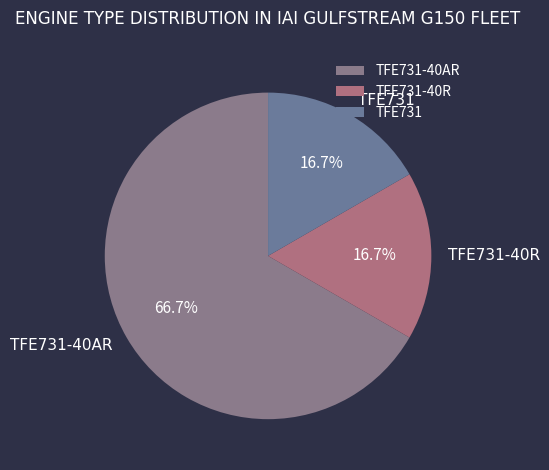

The TFE731-40AR slice represents 67% of the pie. True or false?

True